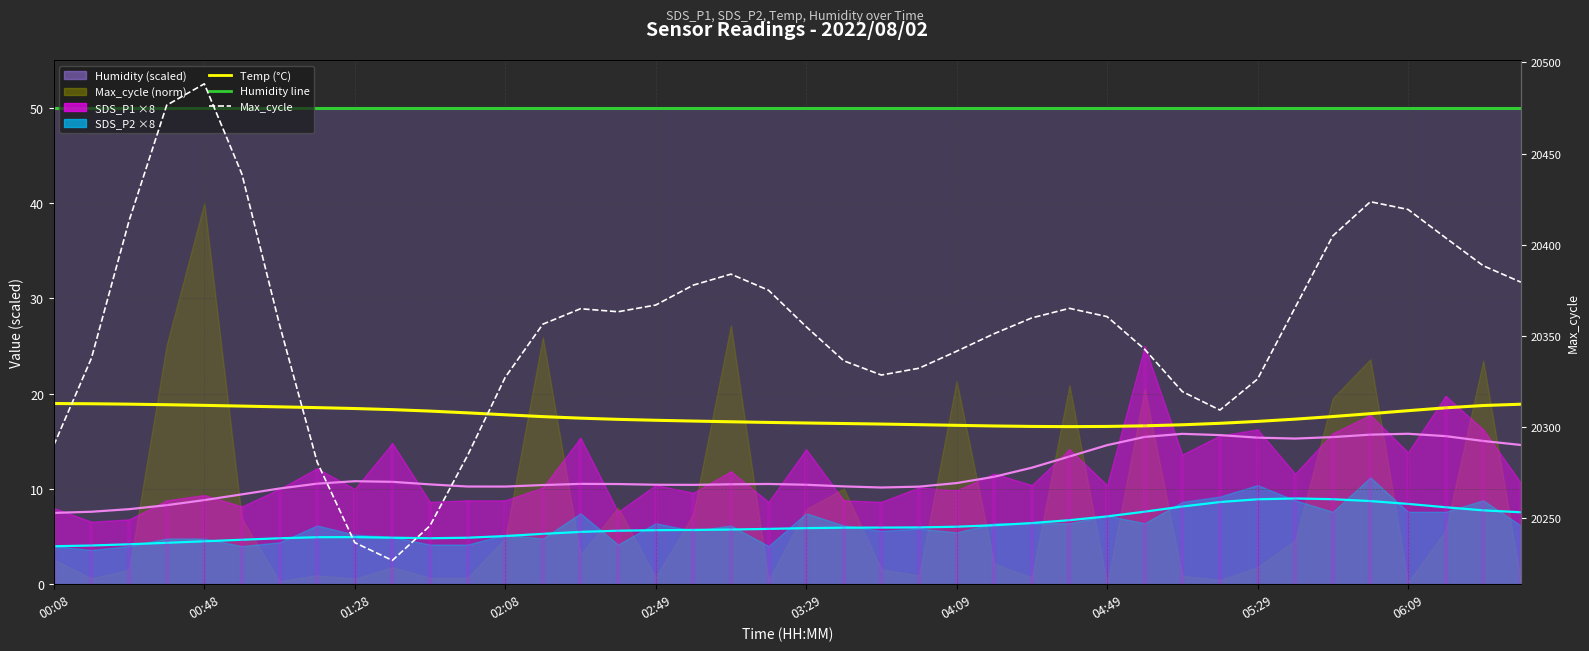

Which series changed the most between 10 and 19?

Max_cycle